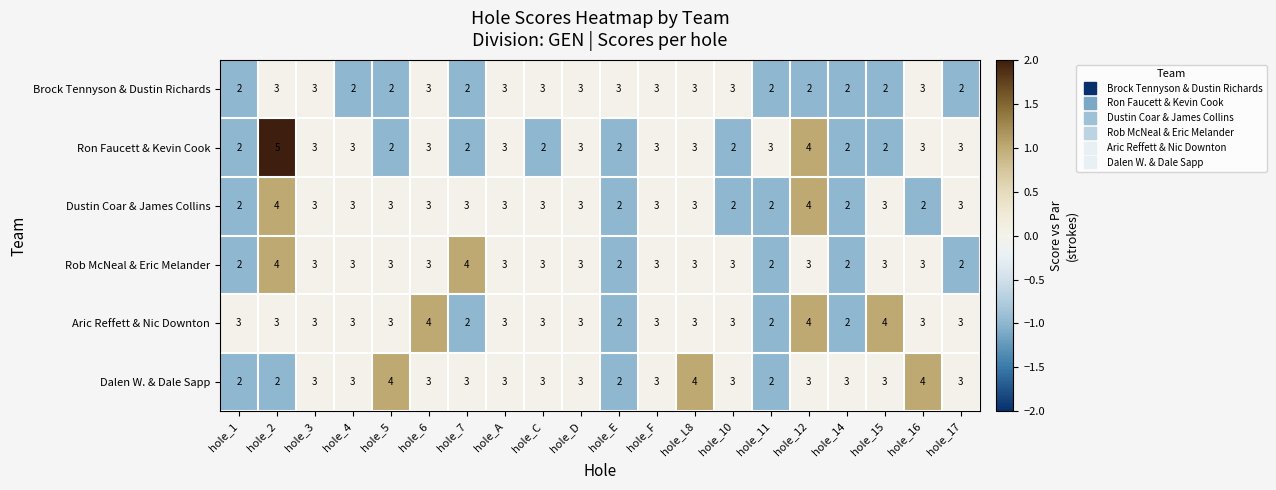

What is the total value across all series at hole_2?

21